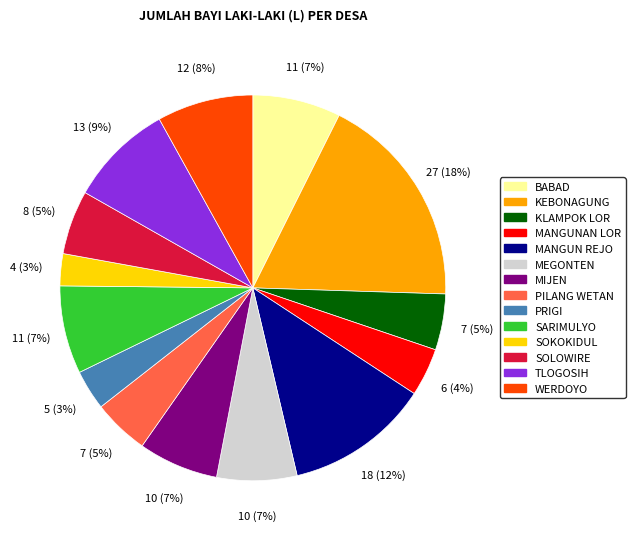

Is it true that MANGUN REJO is 12% of the pie?

True